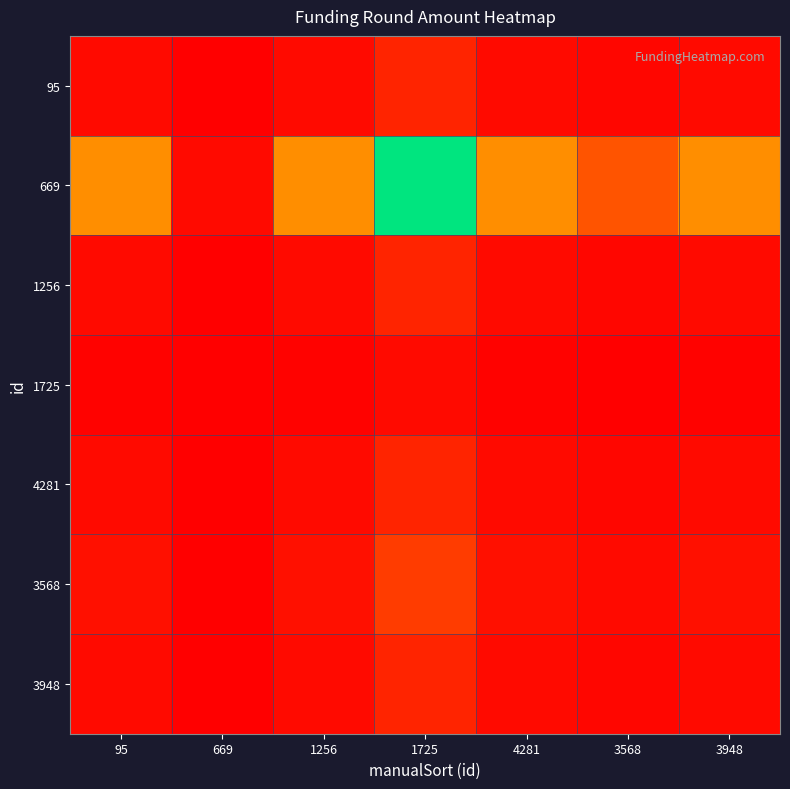

Reading right to left, transcribe all the data shown in this chart.

95: 3948=1.0	3568=0.6	4281=1.0	1725=3.6	1256=1.0	669=0.1	95=1.0
669: 3948=14.2	3568=8.5	4281=14.2	1725=50.7	1256=14.2	669=1.0	95=14.2
1256: 3948=1.0	3568=0.6	4281=1.0	1725=3.6	1256=1.0	669=0.1	95=1.0
1725: 3948=0.3	3568=0.2	4281=0.3	1725=1.0	1256=0.3	669=0.0	95=0.3
4281: 3948=1.0	3568=0.6	4281=1.0	1725=3.6	1256=1.0	669=0.1	95=1.0
3568: 3948=1.7	3568=1.0	4281=1.7	1725=6.0	1256=1.7	669=0.1	95=1.7
3948: 3948=1.0	3568=0.6	4281=1.0	1725=3.6	1256=1.0	669=0.1	95=1.0